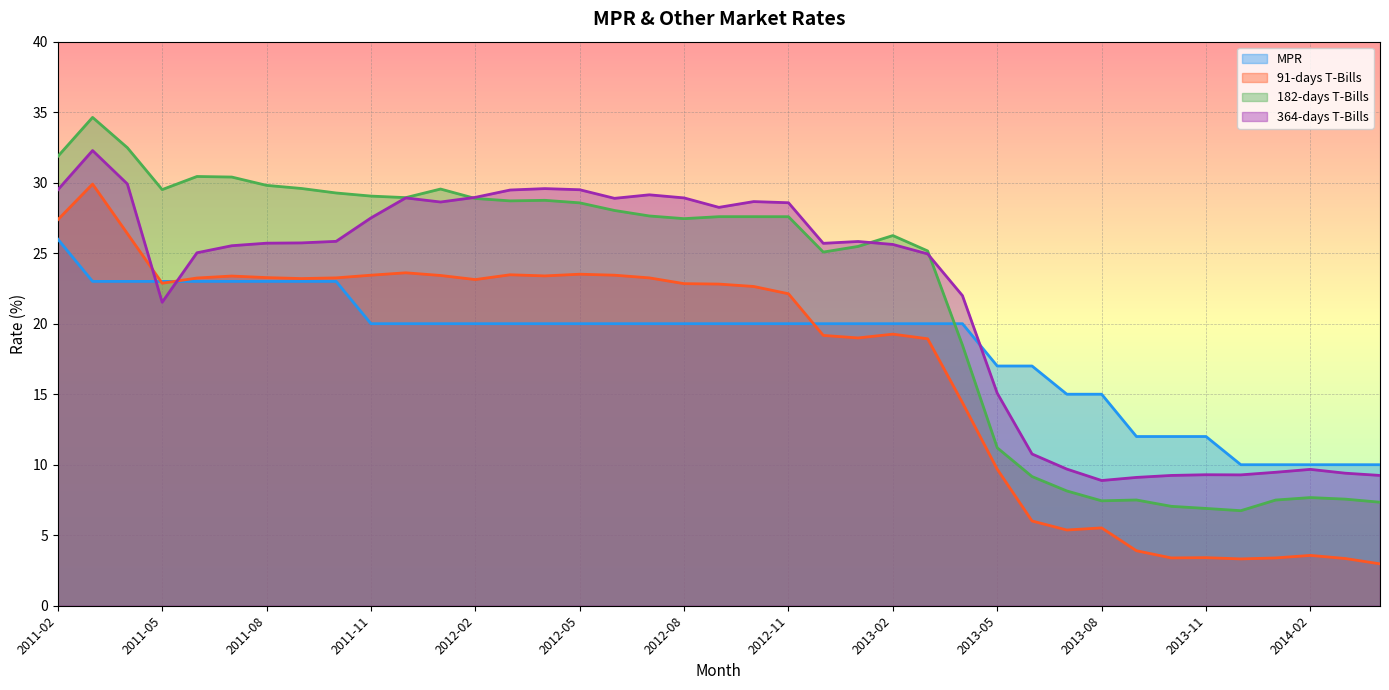

True or false: MPR and 364-days T-Bills intersect in this chart.

True